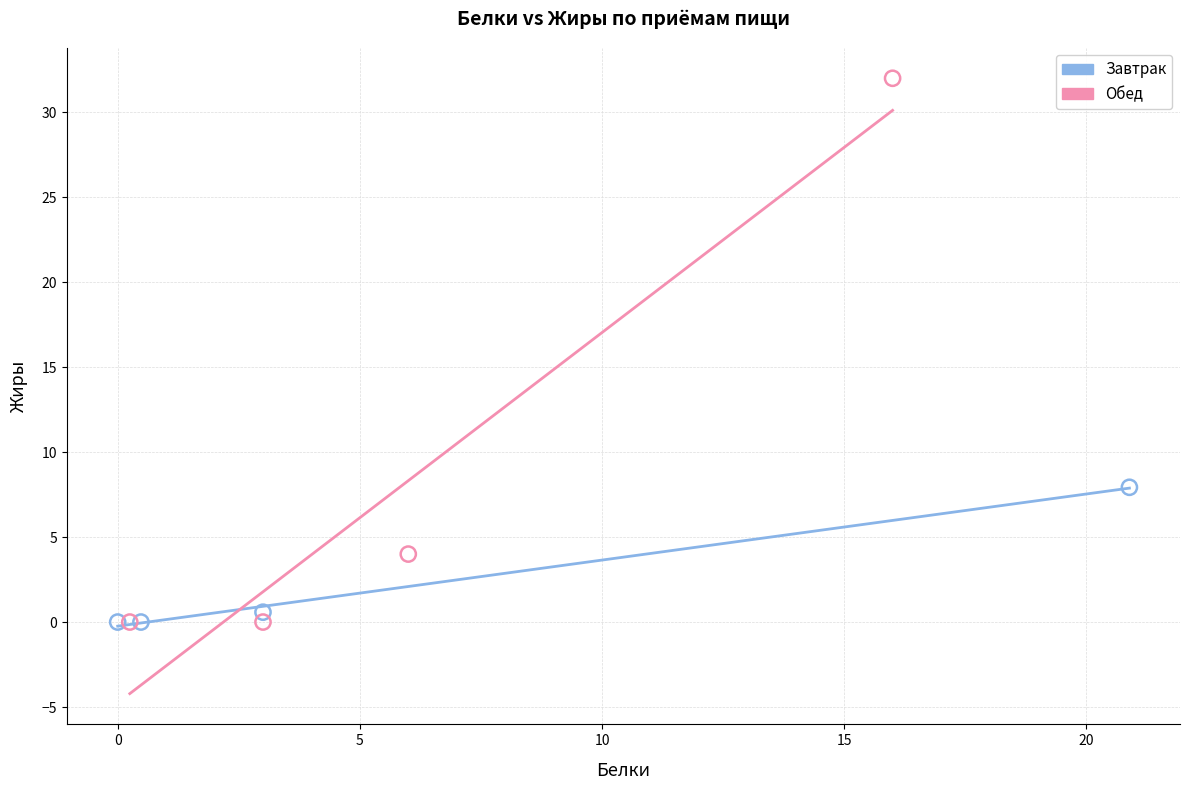

Which series has the largest Y range (max minus min)?

Обед